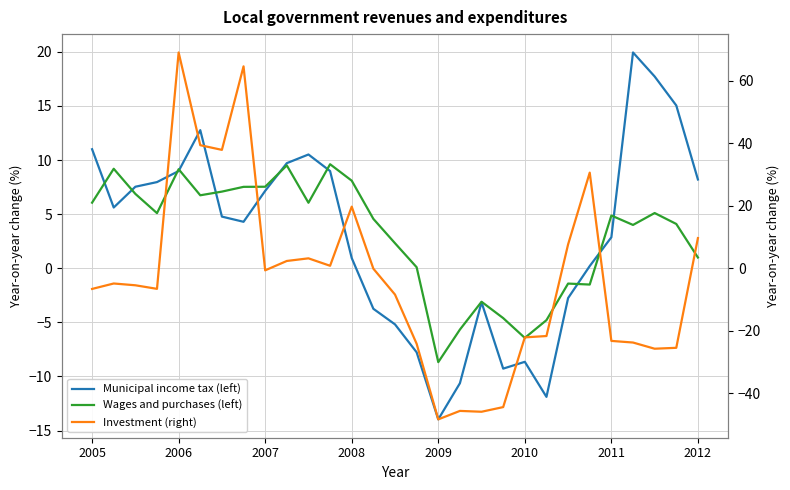

What position from the right is 9?

20